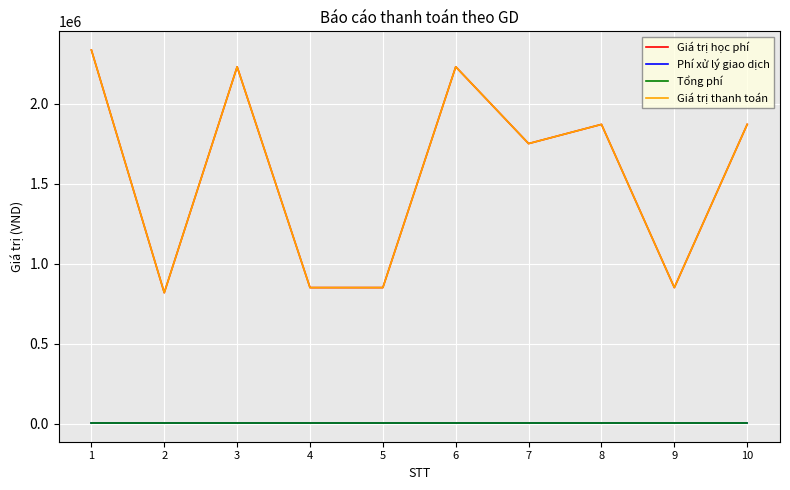

Reading left to right, extract all data points from this chart.

Giá trị học phí: 2335000	818000	2230000	850000	850000	2230000	1750000	1870000	850000	1870000
Phí xử lý giao dịch: 3300	3300	3300	3300	3300	3300	3300	3300	3300	3300
Tổng phí: 3300	3300	3300	3300	3300	3300	3300	3300	3300	3300
Giá trị thanh toán: 2335000	818000	2230000	850000	850000	2230000	1750000	1870000	850000	1870000